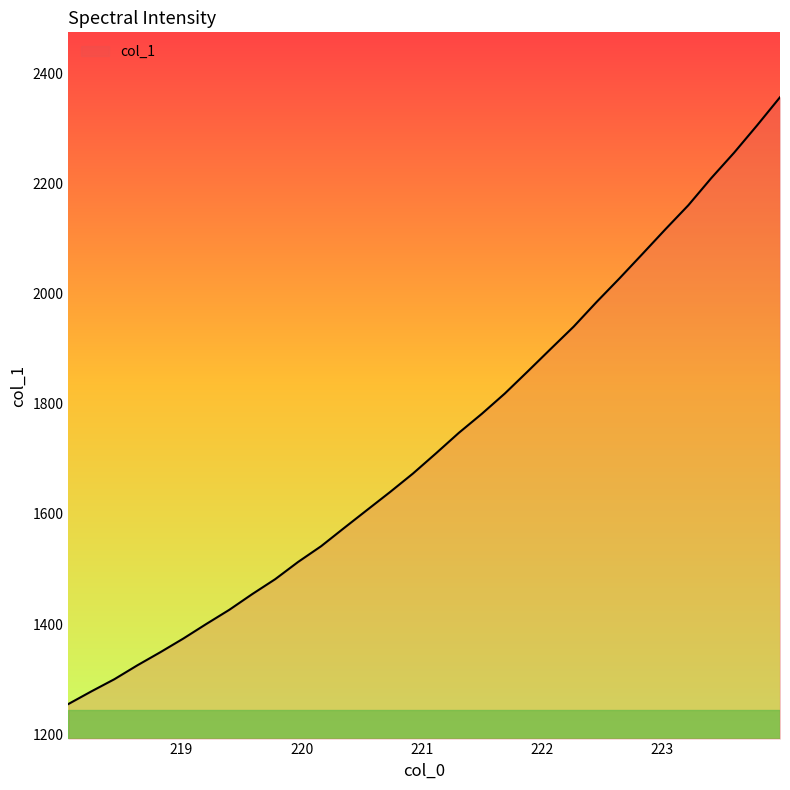

What is the greatest value displayed?

2356.2